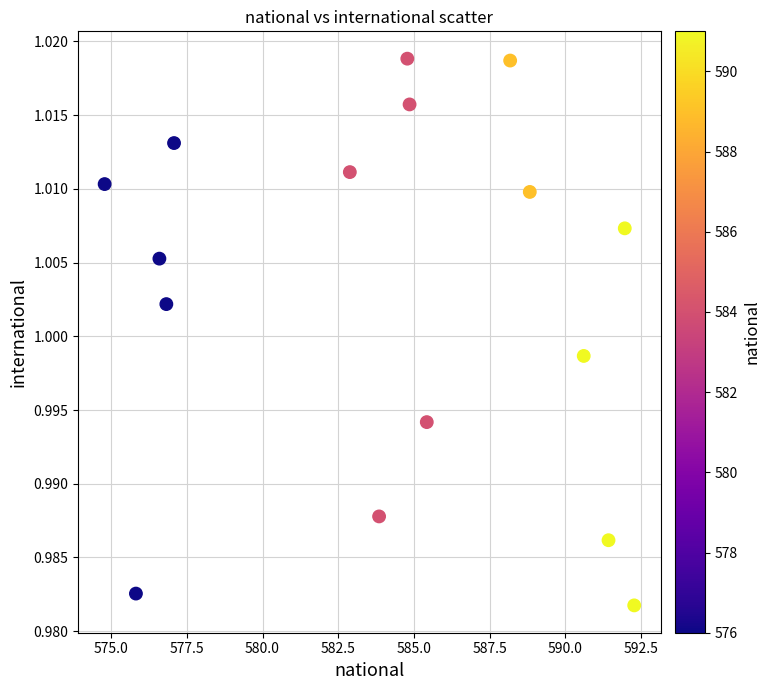

What is the range of X values (max minus min)?

17.5